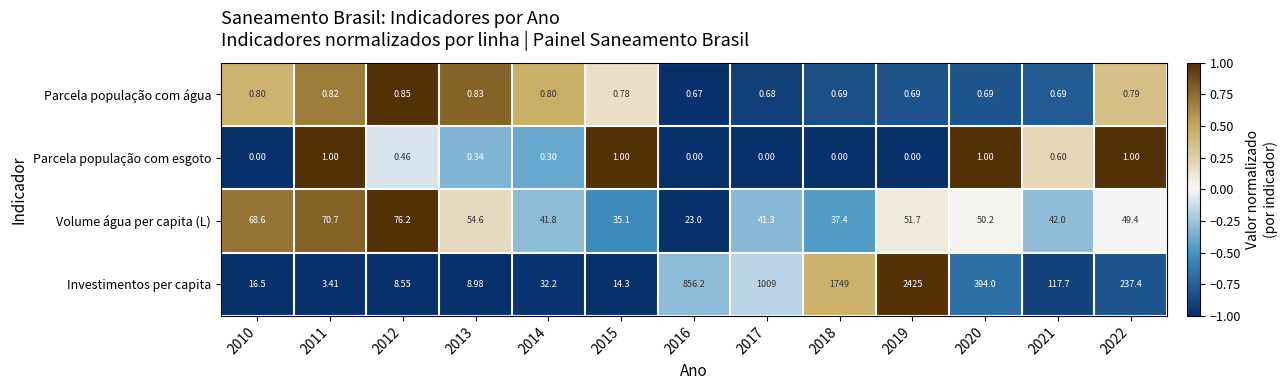

Which series has the largest range (max minus min)?

Investimentos per capita